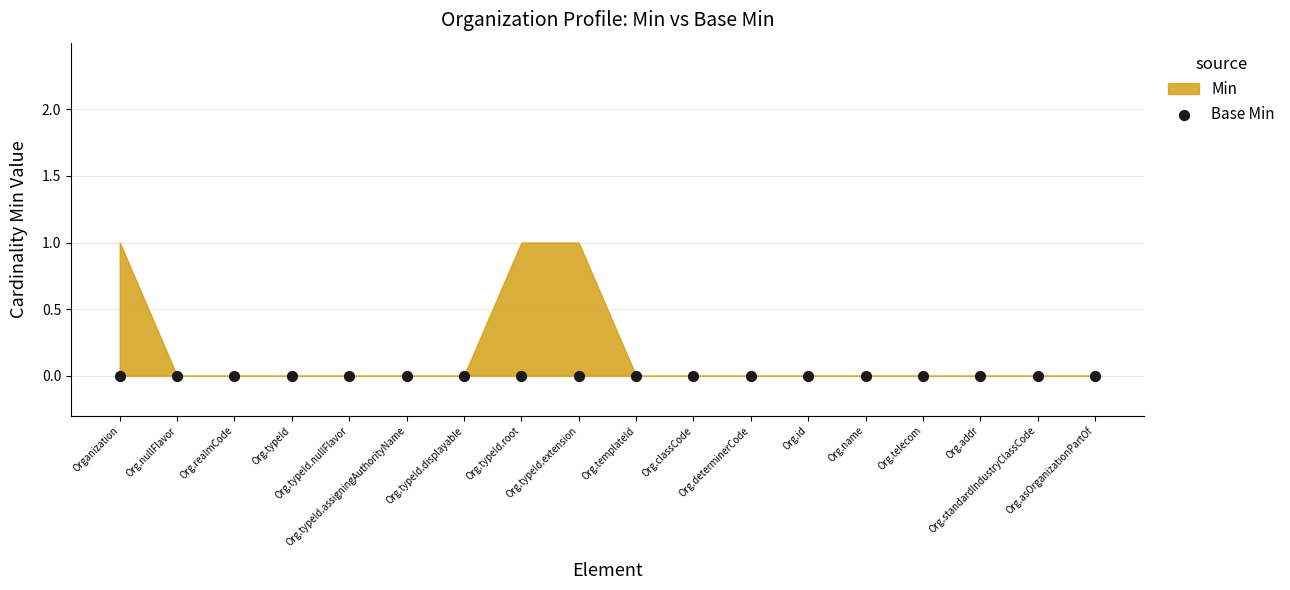

Which series has the largest total across all categories?

Min